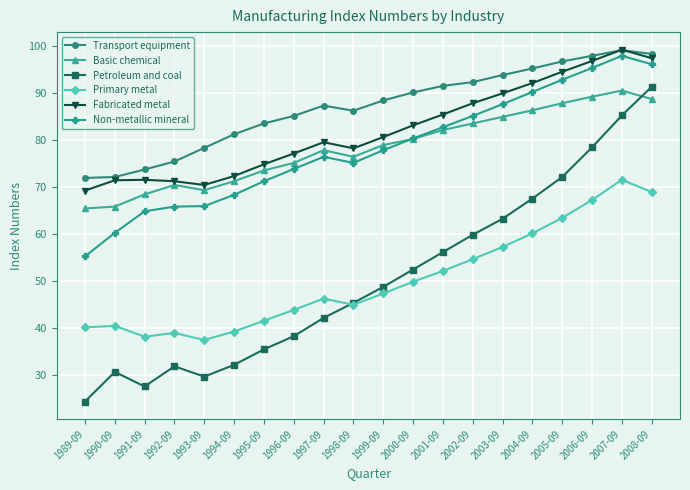

What is the label of the 3rd point from the right?

2006-09